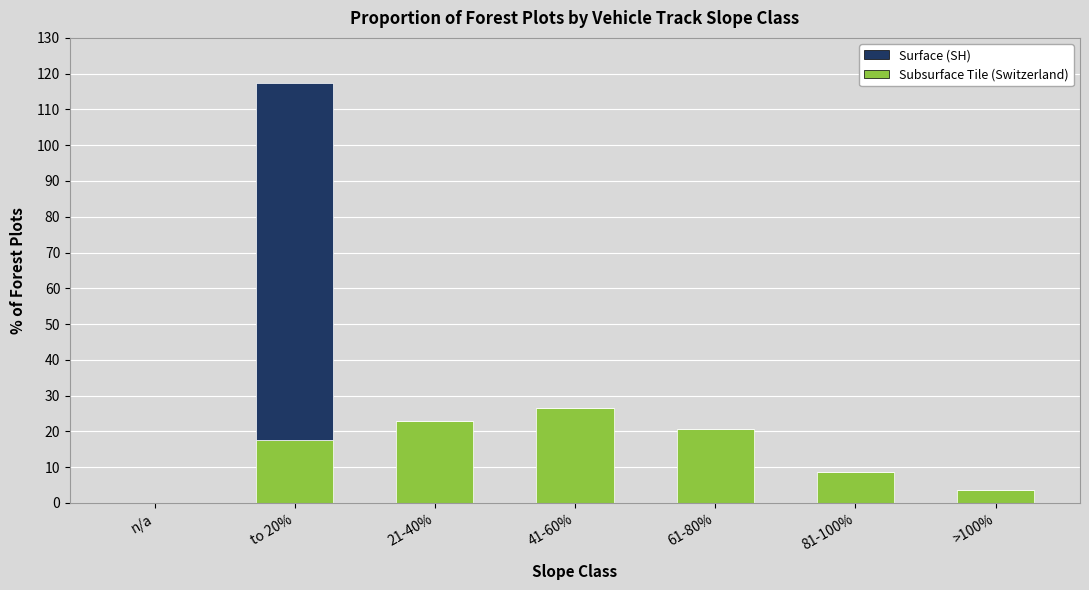

What is the sum of all Subsurface Tile (Switzerland) values?

100.0